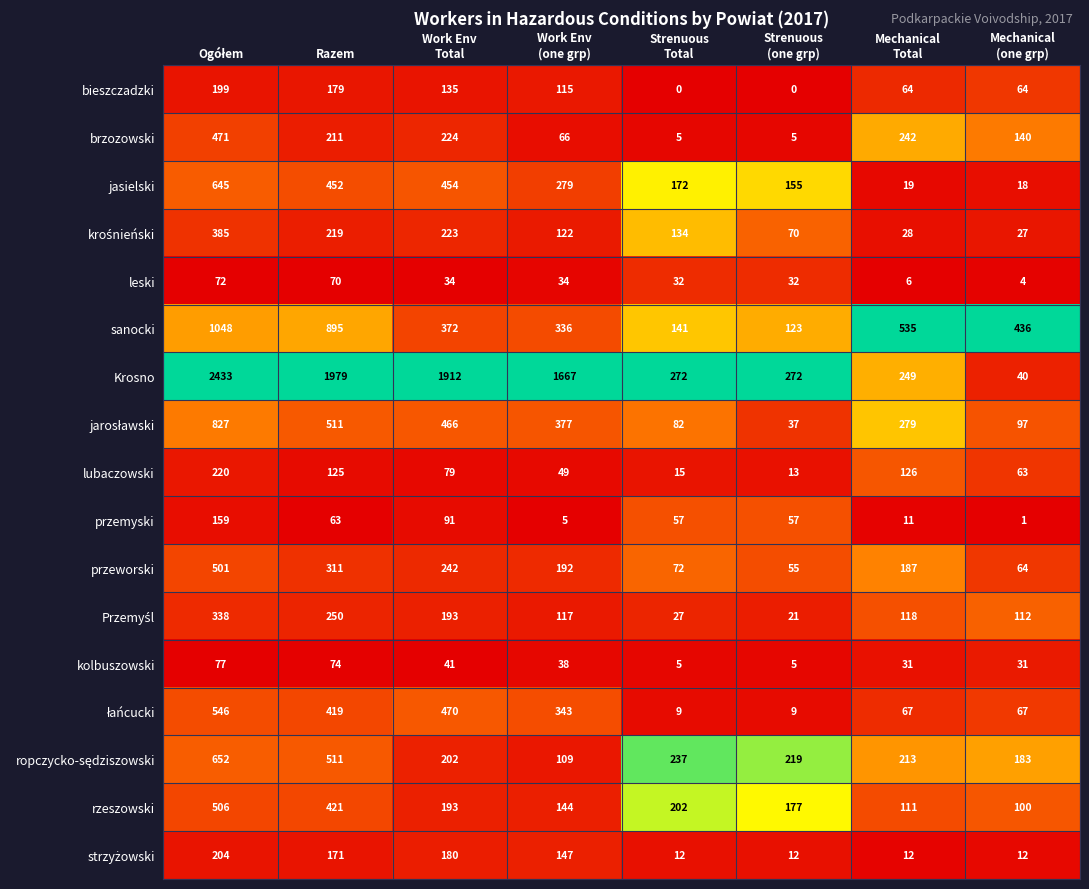

Which series has the largest total across all categories?

Krosno